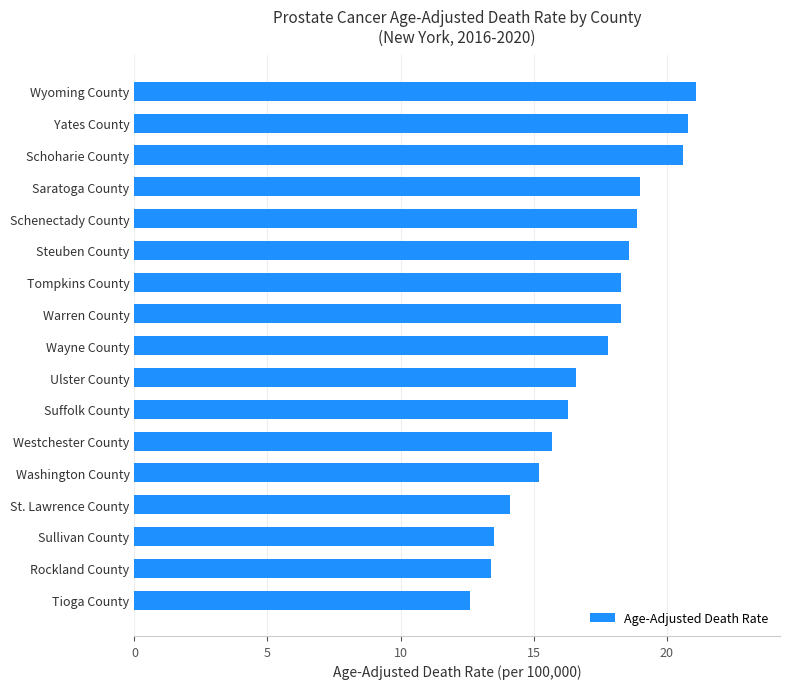

What is the difference between the second highest and second lowest values?

7.4